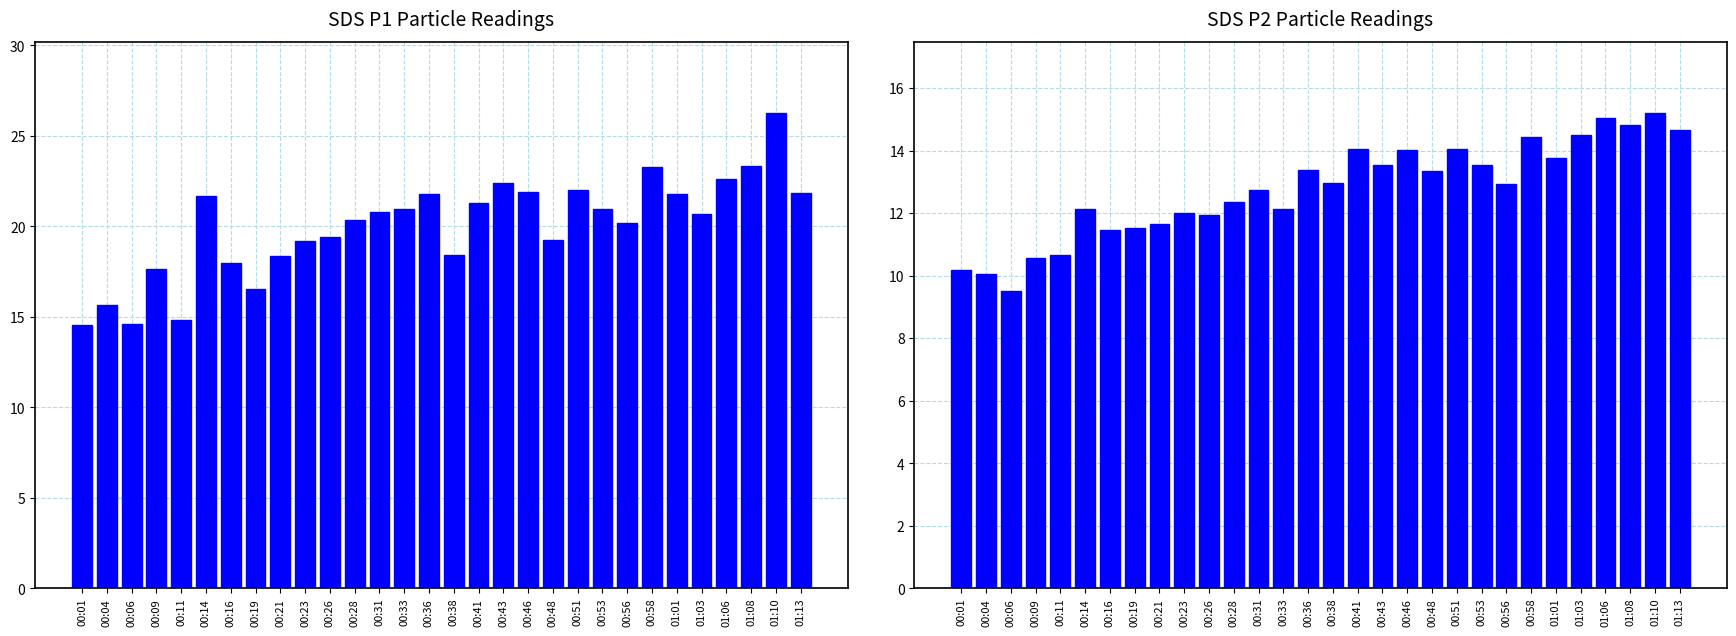

Reading left to right, extract all data points from this chart.

SDS_P1: 14.6	15.6	14.6	17.6	14.8	21.7	18.0	16.5	18.4	19.2	19.4	20.3	20.8	20.9	21.8	18.4	21.3	22.4	21.9	19.3	22.0	20.9	20.2	23.3	21.8	20.7	22.6	23.3	26.2	21.9
SDS_P2: 10.2	10.1	9.5	10.6	10.7	12.2	11.5	11.5	11.7	12.0	11.9	12.3	12.8	12.1	13.4	13.0	14.1	13.6	14.0	13.3	14.1	13.6	12.9	14.4	13.8	14.5	15.1	14.8	15.2	14.7